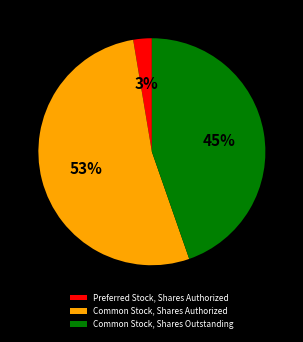

Which slice represents more than half of the pie?

Common Stock, Shares Authorized